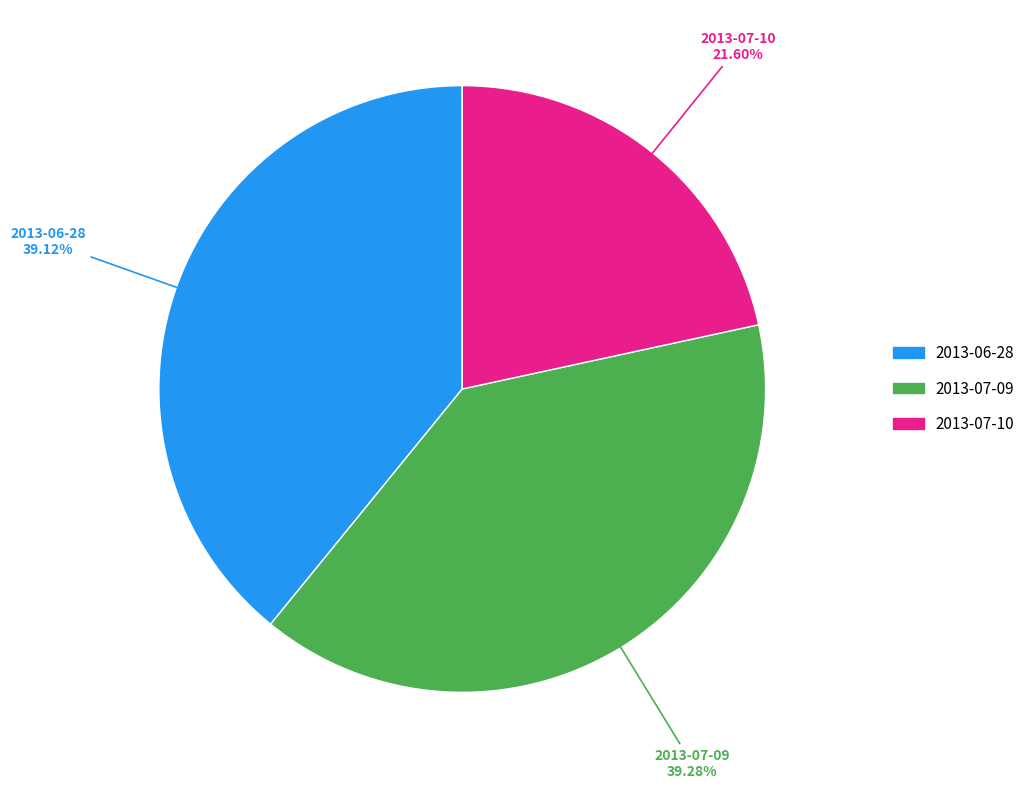

What portion of the pie excludes 2013-07-10?

78.4%